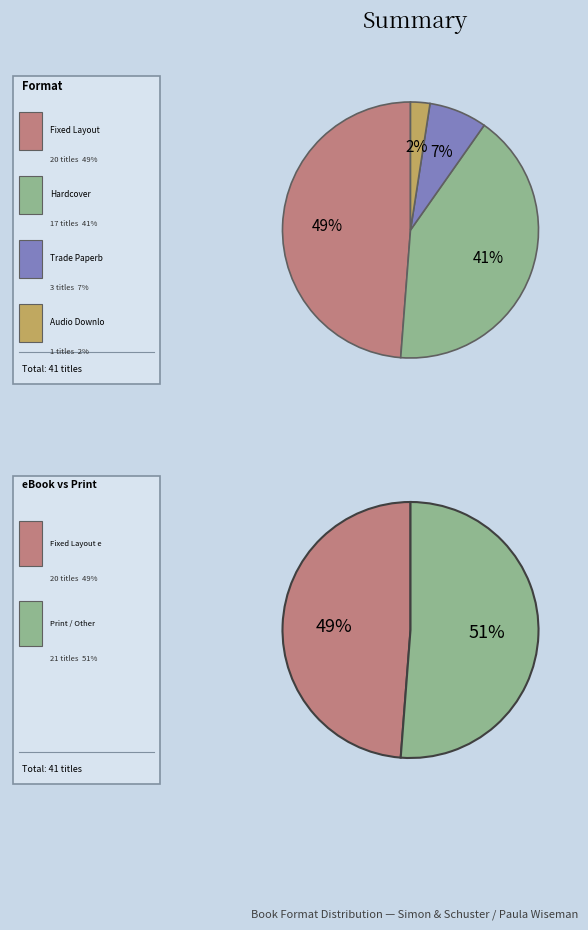

How many slices are in this pie chart?

4